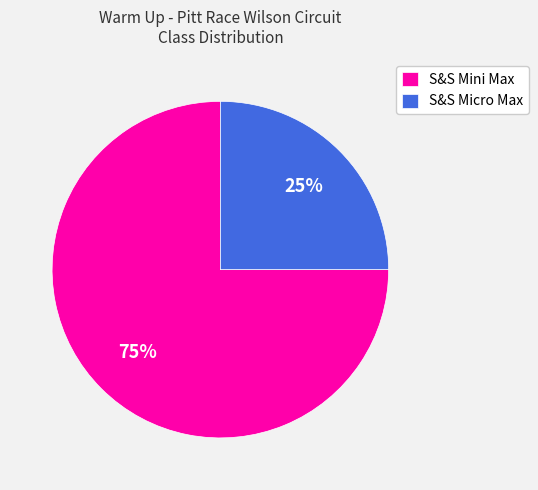

Does any single category account for the majority?

Yes